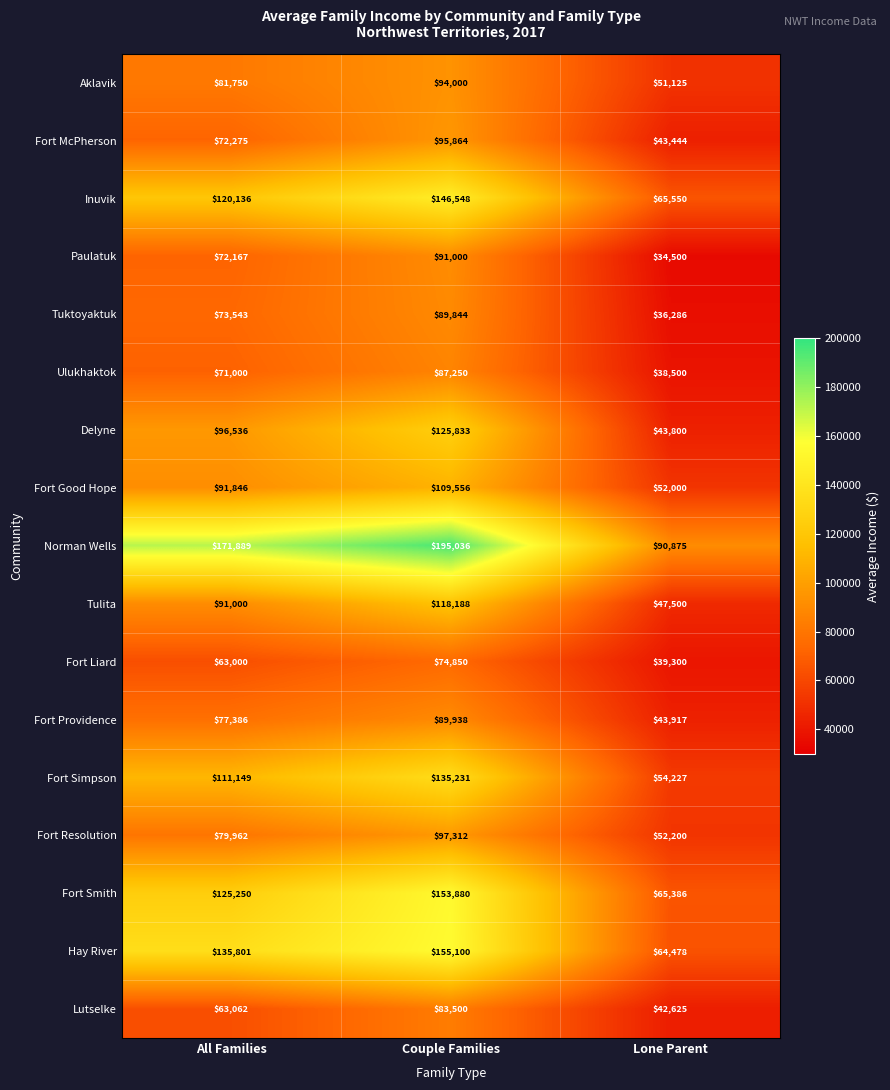

What is the sum of the Inuvik values at Couple Families and All Families?

266684